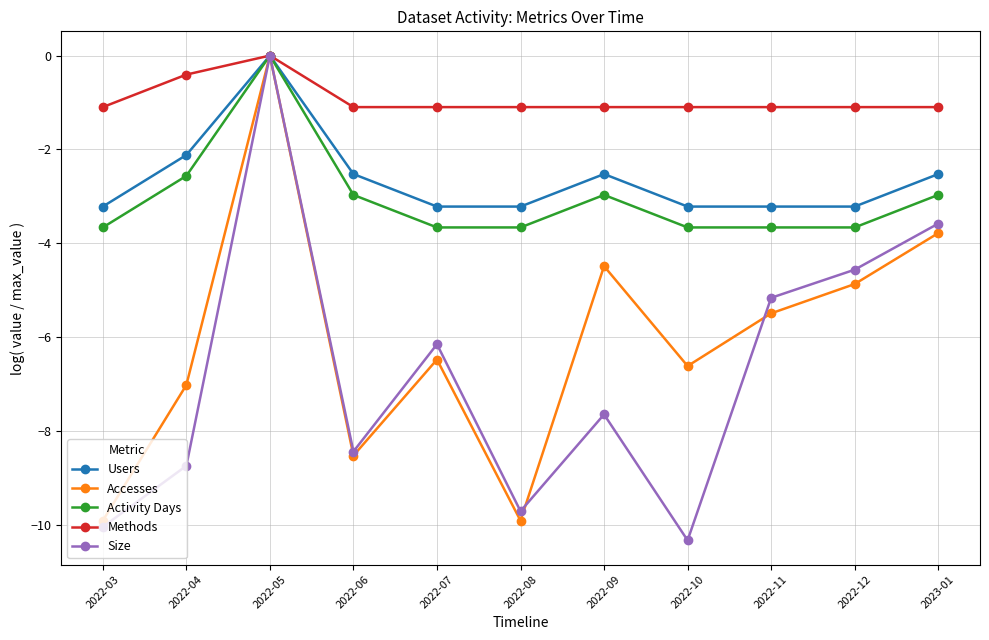

Which series has the largest range (max minus min)?

Size